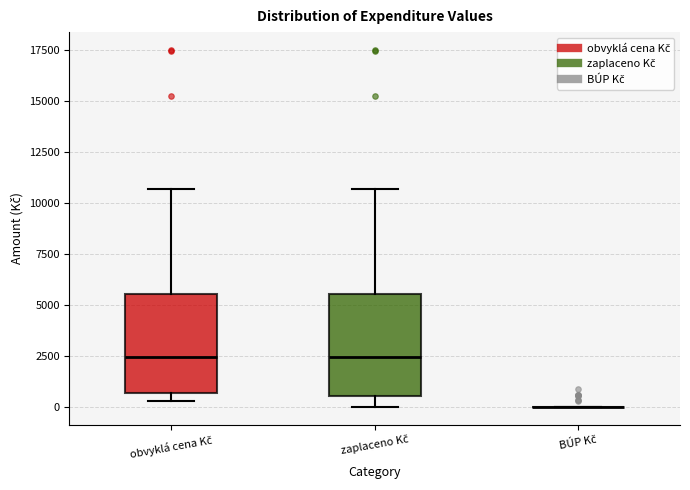

Reading left to right, transcribe this box plot: for each box, give where its median line is, the range the box spans, and where its two whiskers end, as read against the y-axis. The values are not printed on the chart, so give them approximately, as read against the axis.

obvyklá cena Kč: median 2500, box 500 to 5500, whiskers 500 (just below the box's lower edge) to 10500
zaplaceno Kč: median 2500, box 500 to 5500, whiskers 0 to 10500
BÚP Kč: box collapsed to a line at 0, whiskers 0 to 0